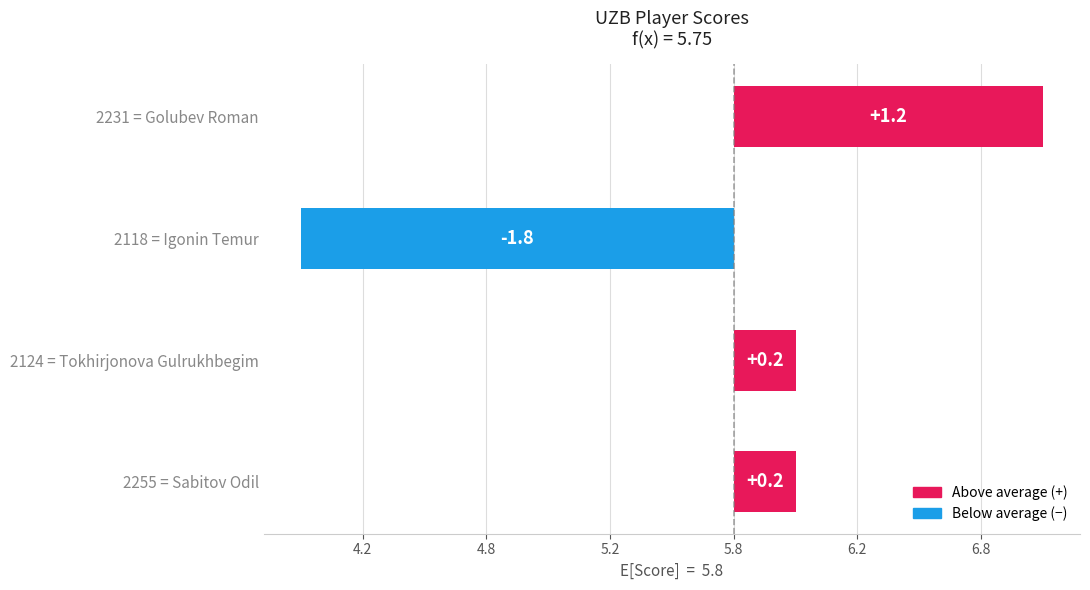

Does the chart contain any negative values?

Yes